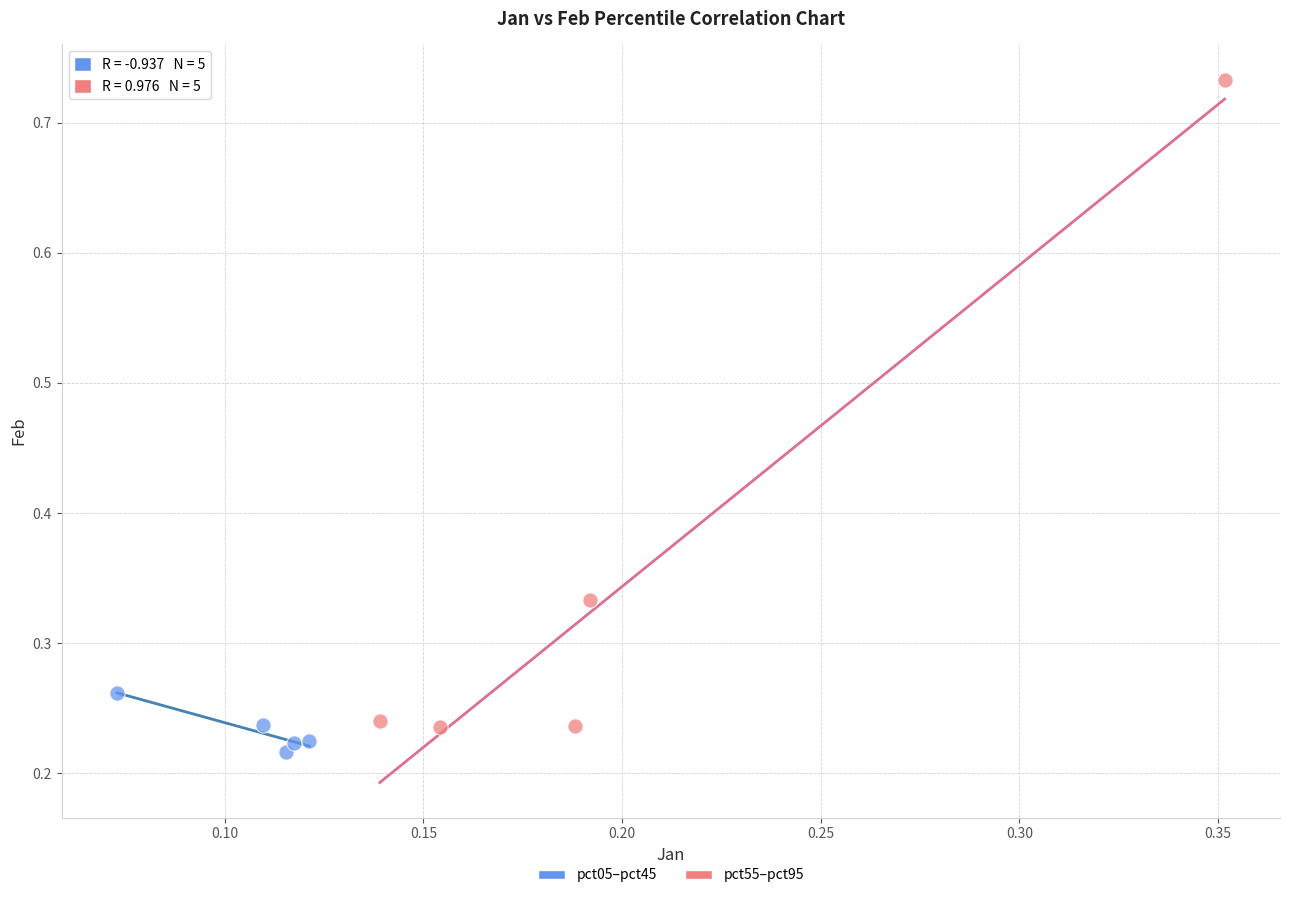

Which series contains the highest Y value?

pct55–pct95